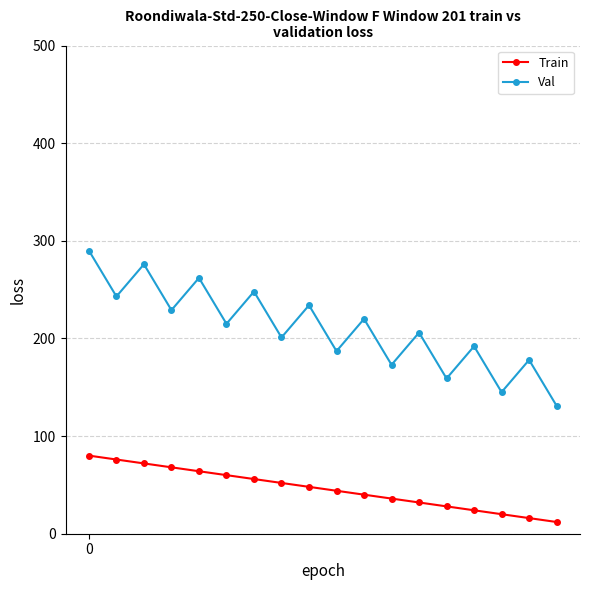

True or false: Val has more than 2 interior local peaks.

True